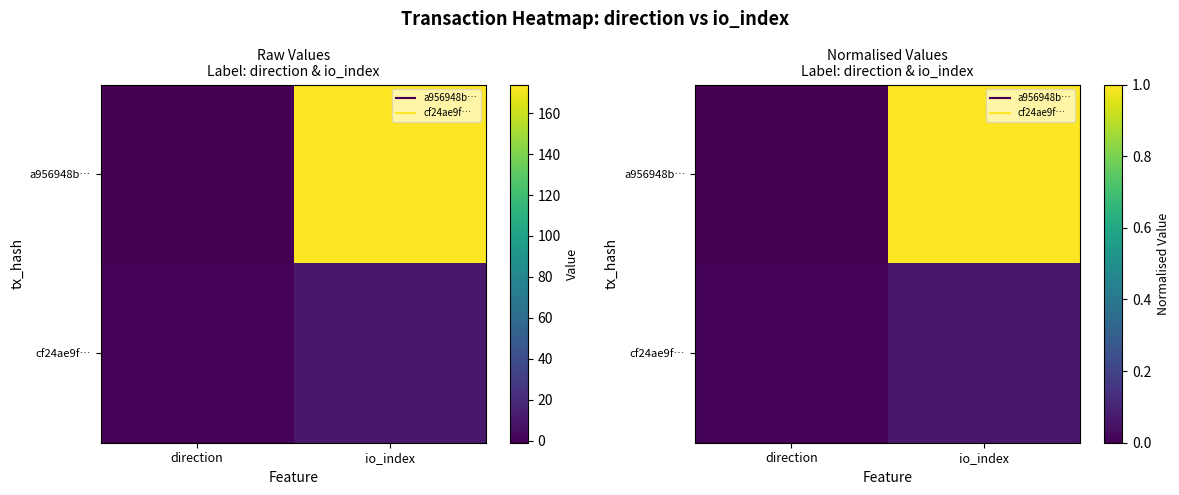

What is the sum of all a956948b… values?

1.0